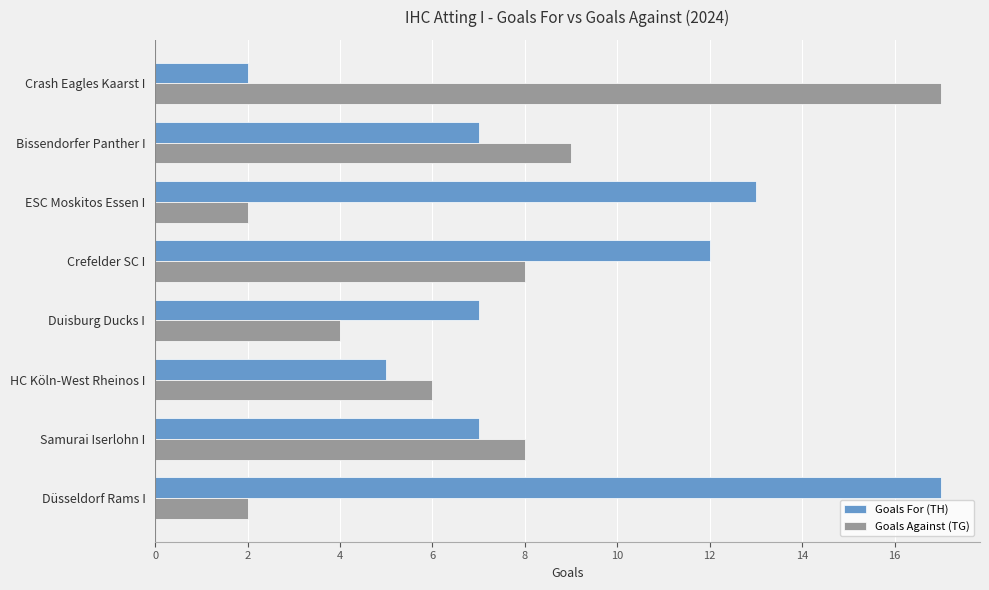

What is the difference between the highest and lowest values at Duisburg Ducks I?

3